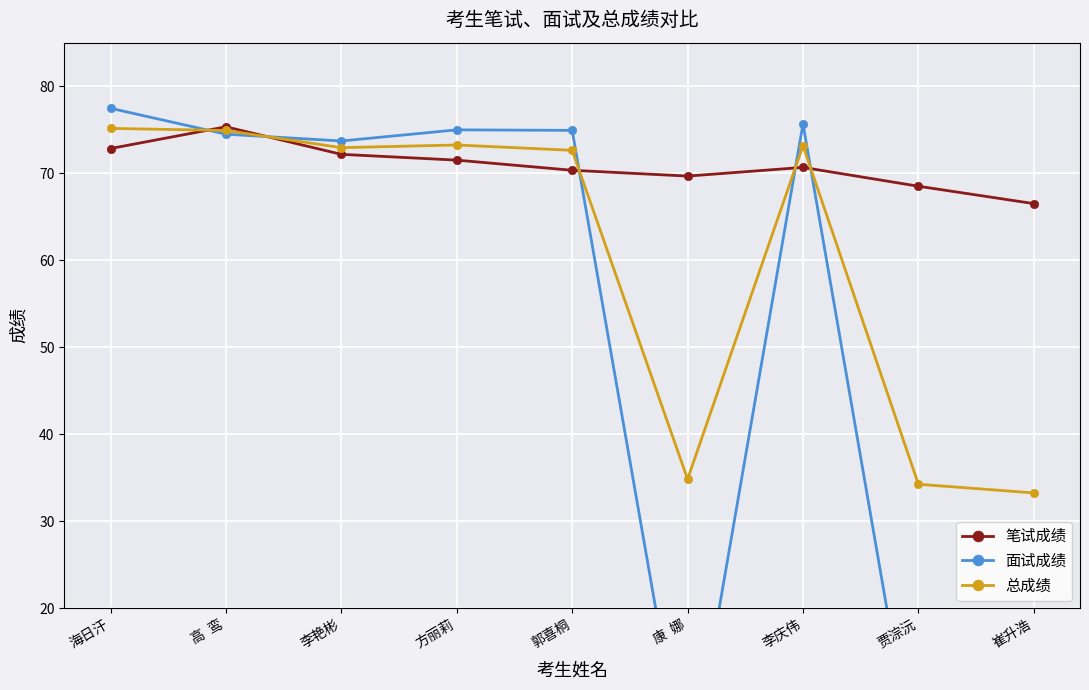

How many series are shown in this chart?

3